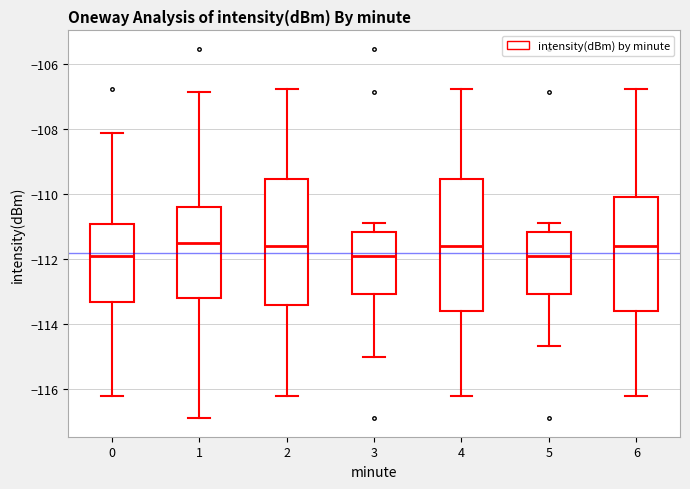

Where does the lower whisker of the box at x = 0 end on the y-axis? The values are not printed on the chart, so give them approximately, as read against the axis.

-116.2